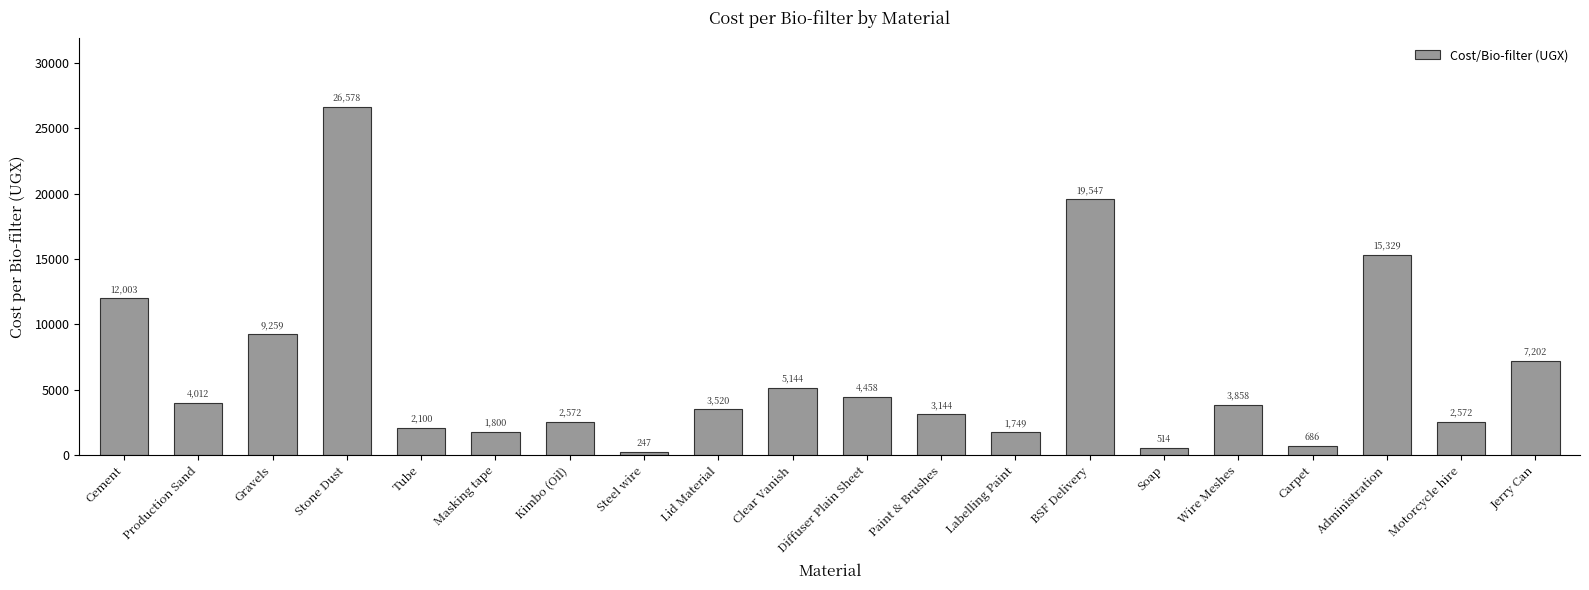

Does the chart contain any negative values?

No